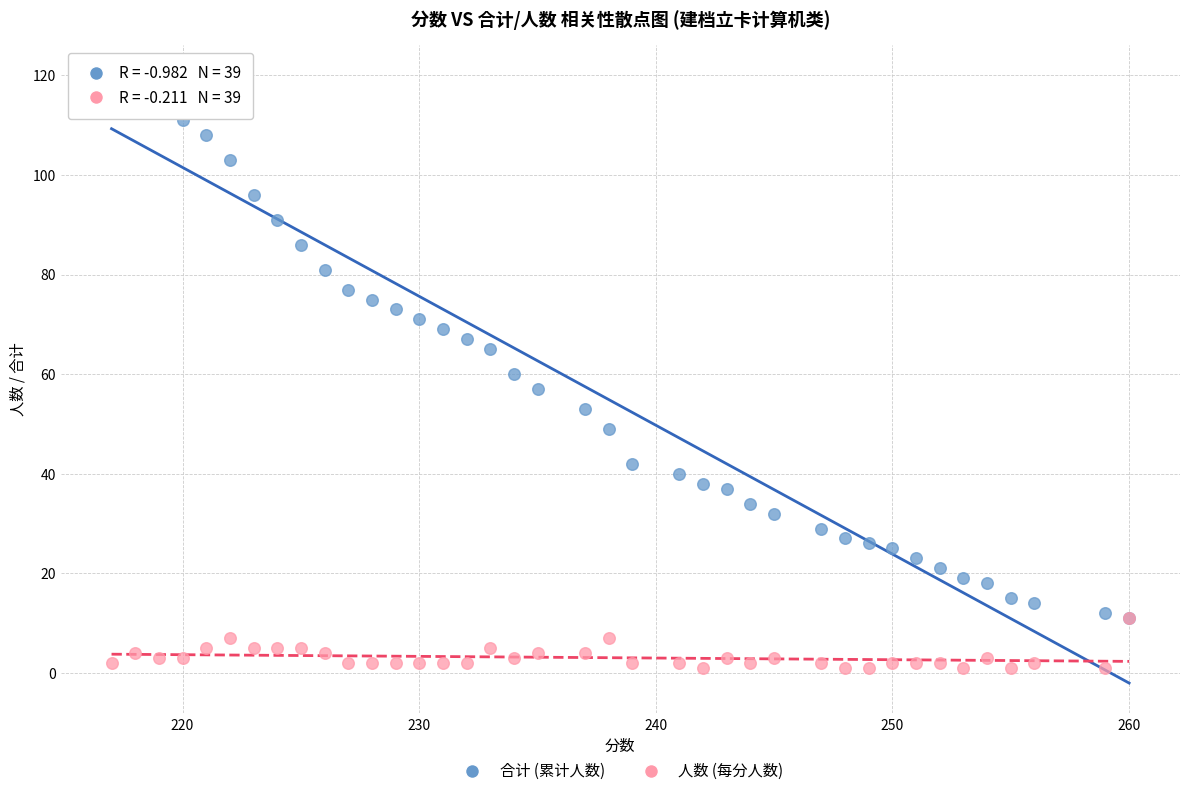

What are all the series names shown in the legend?

合计 (累计人数), 人数 (每分人数)